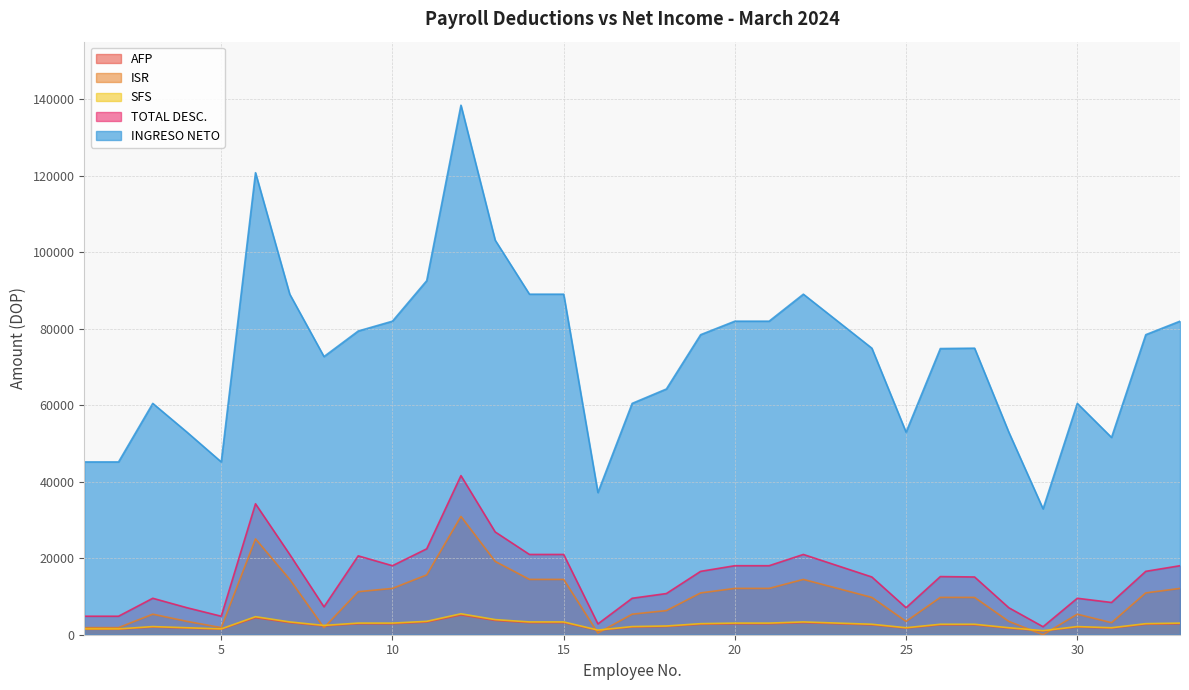

The TOTAL DESC. series shows 34228.2 at 6. True or false?

True